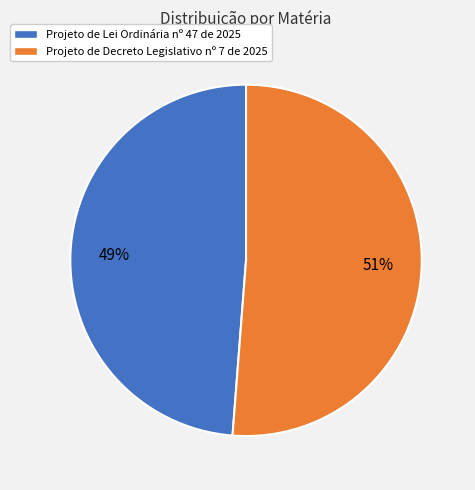

To the nearest percent, what is the combined percentage of Projeto de Lei Ordinária nº 47 de 2025 and Projeto de Decreto Legislativo nº 7 de 2025?

100%